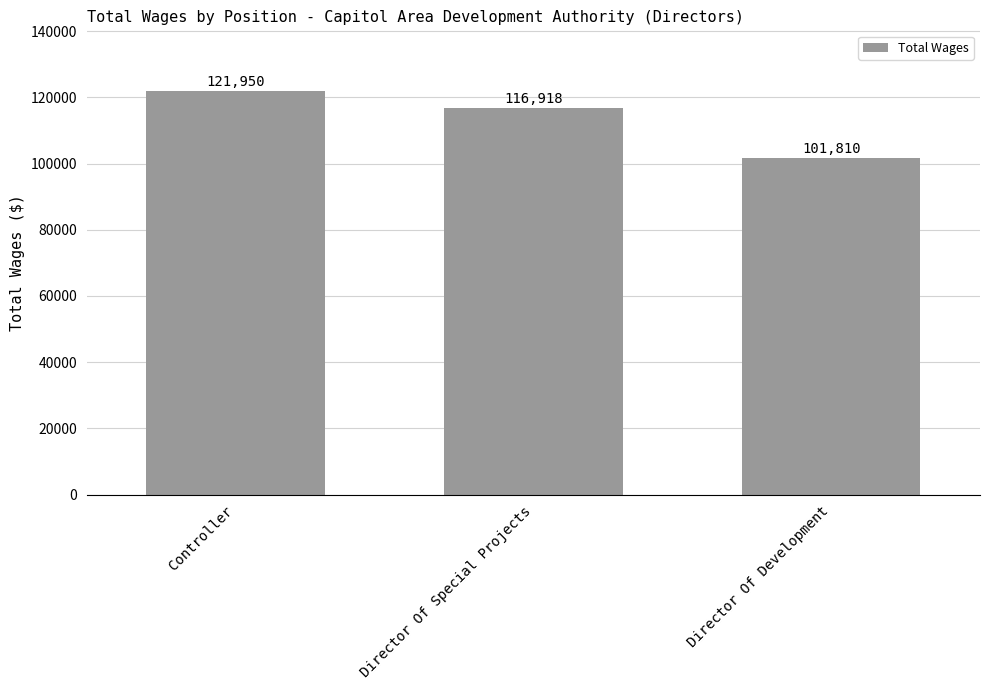

What position from the right is Director Of Development?

1